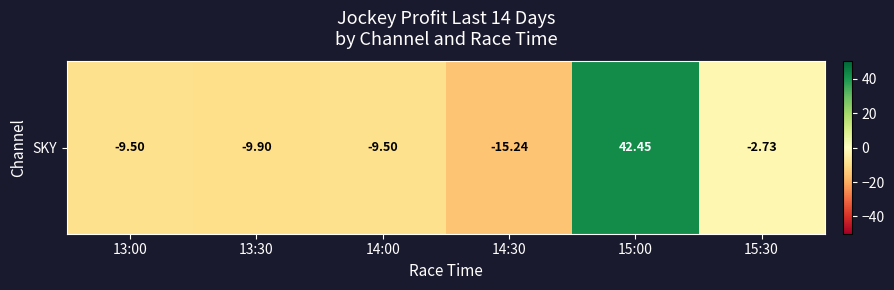

What is the change in value from 13:00 to 15:00?

+52.0